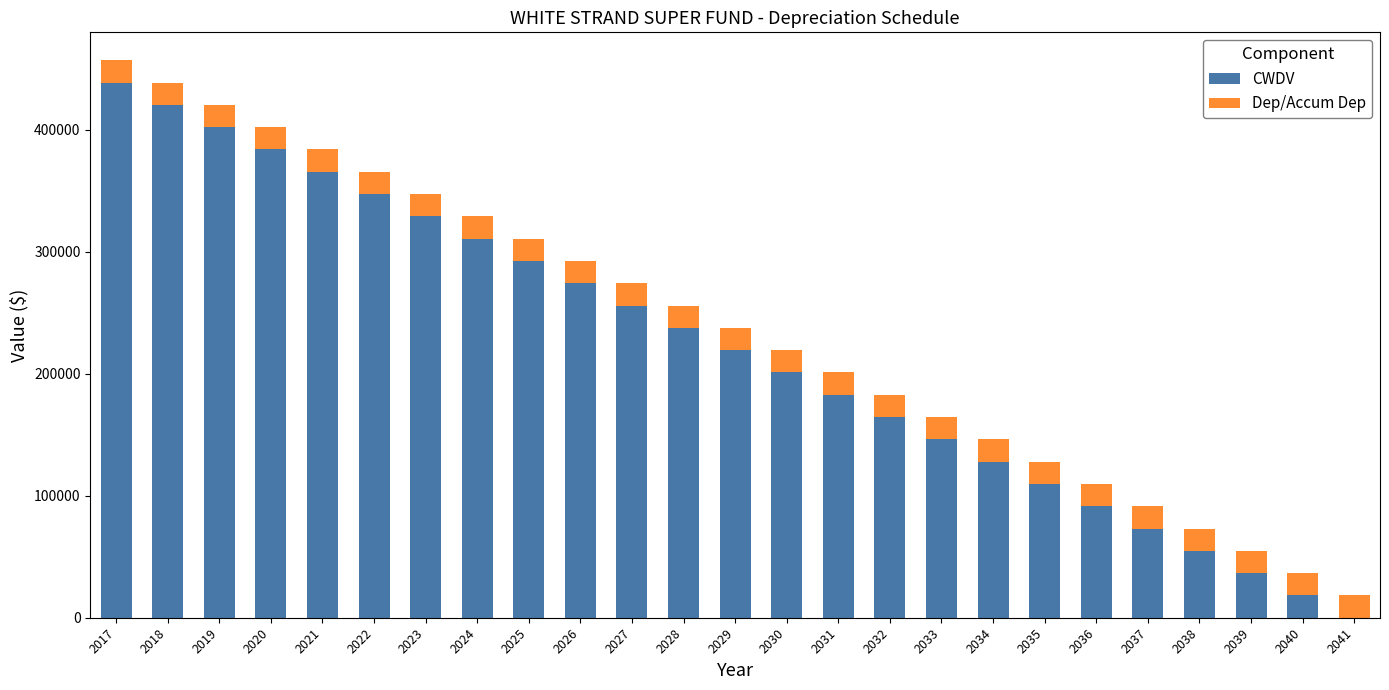

What is the highest value of the CWDV series?

438576.0